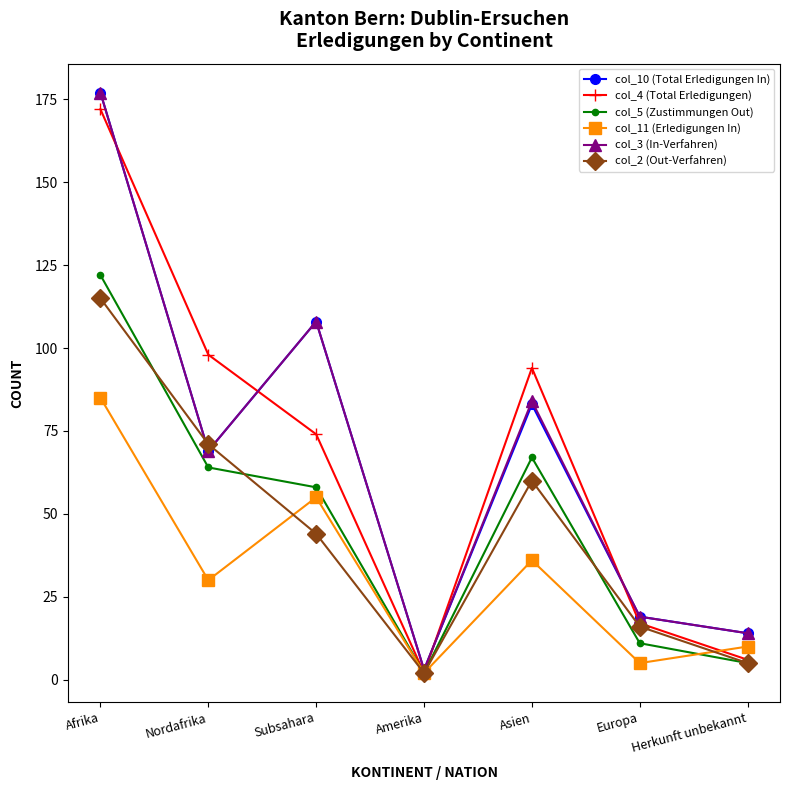

What is the approximate value of col_10 (Total Erledigungen In) at Amerika, to the nearest 5?

5